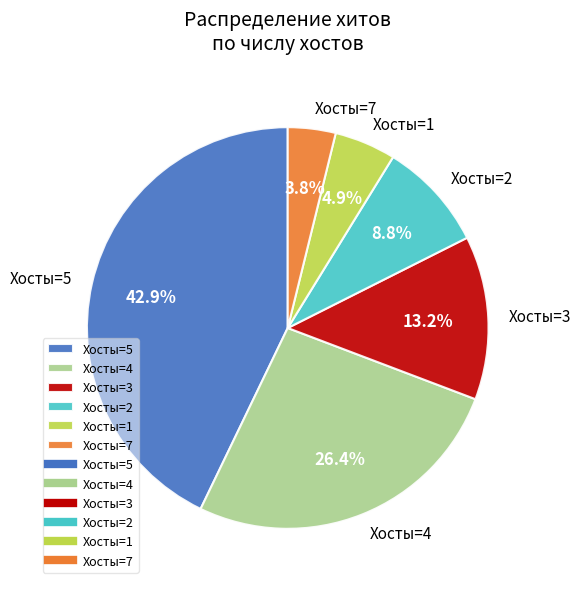

What portion of the pie excludes Хосты=1?

95.1%